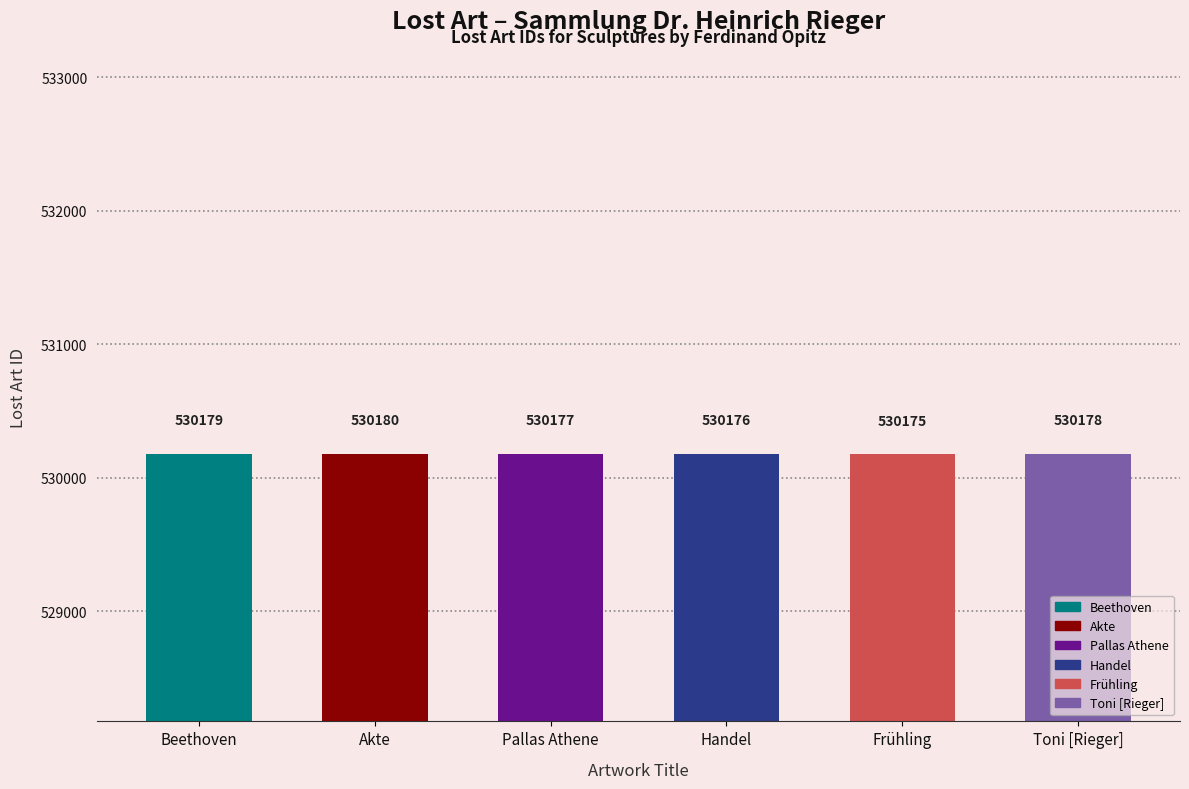

The value at Beethoven is 530179. True or false?

True